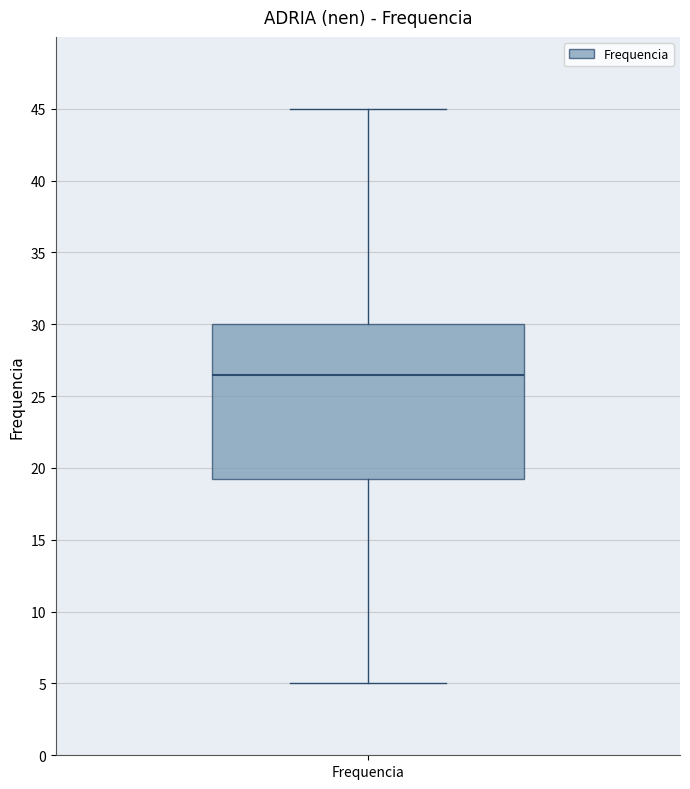

Read this box plot against the y-axis: the position of the median line, the range covered by the box, and the ends of both whiskers. The values are not printed on the chart, so give them approximately, as read against the axis.

median 26.5, box 19.5 to 30.0, whiskers 5.0 to 45.0